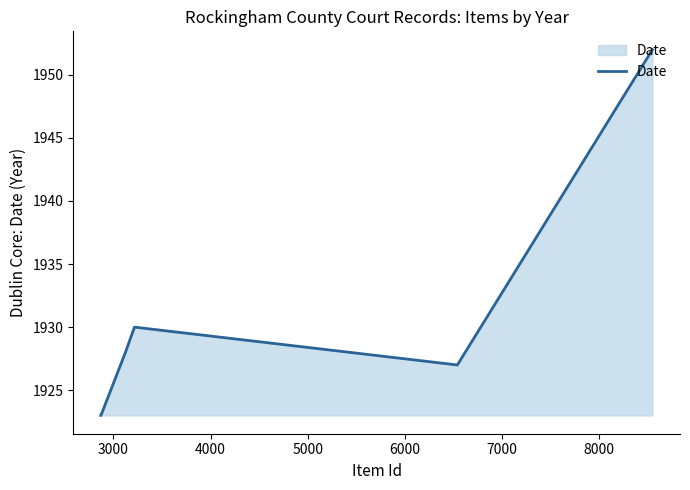

What is the difference between the maximum and minimum values?

29